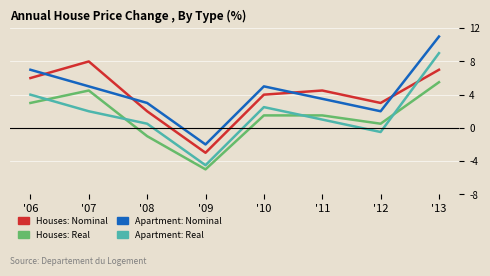

What is the highest value of the Houses: Nominal series?

8.0